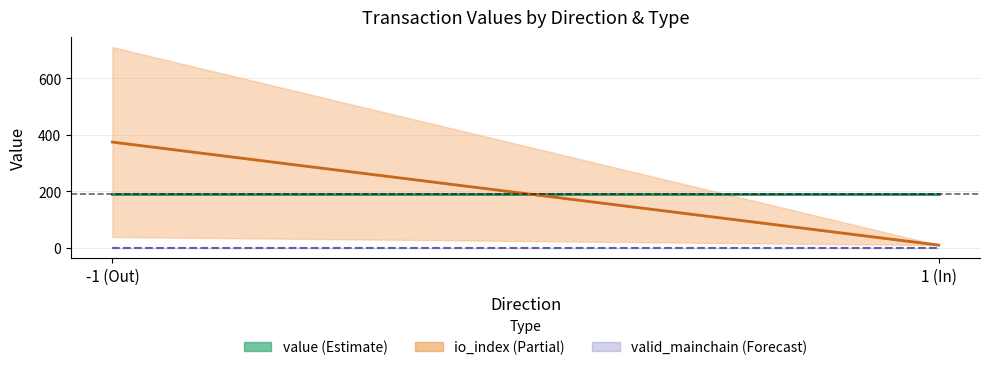

How many lines are shown in the chart?

3